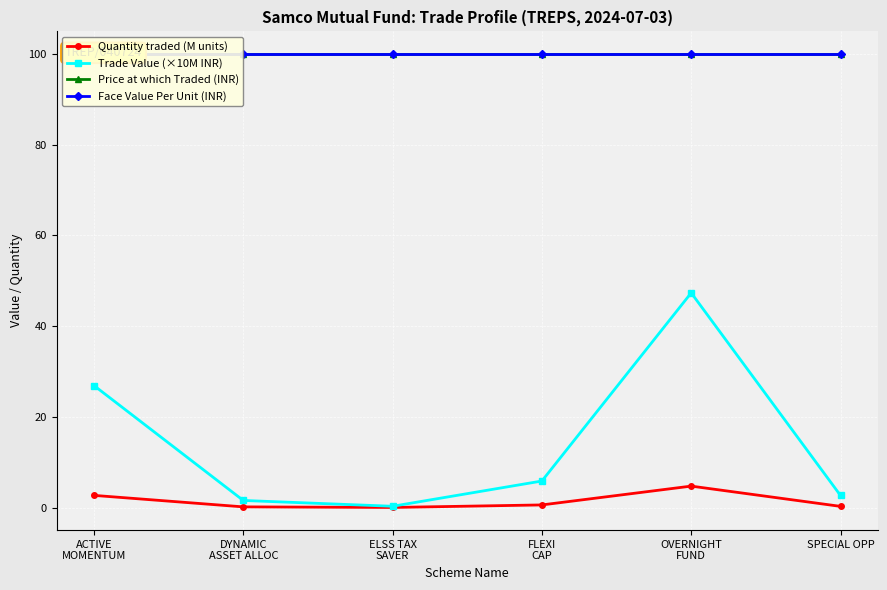

What is the difference between the highest and lowest values at ELSS TAX
SAVER?

100.0